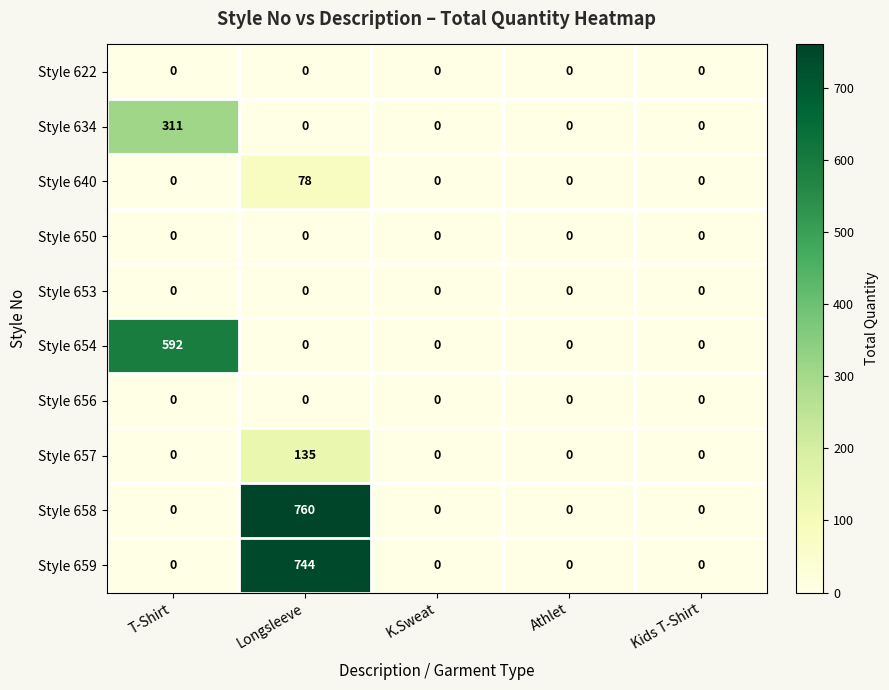

Count the number of categories in the chart.

5